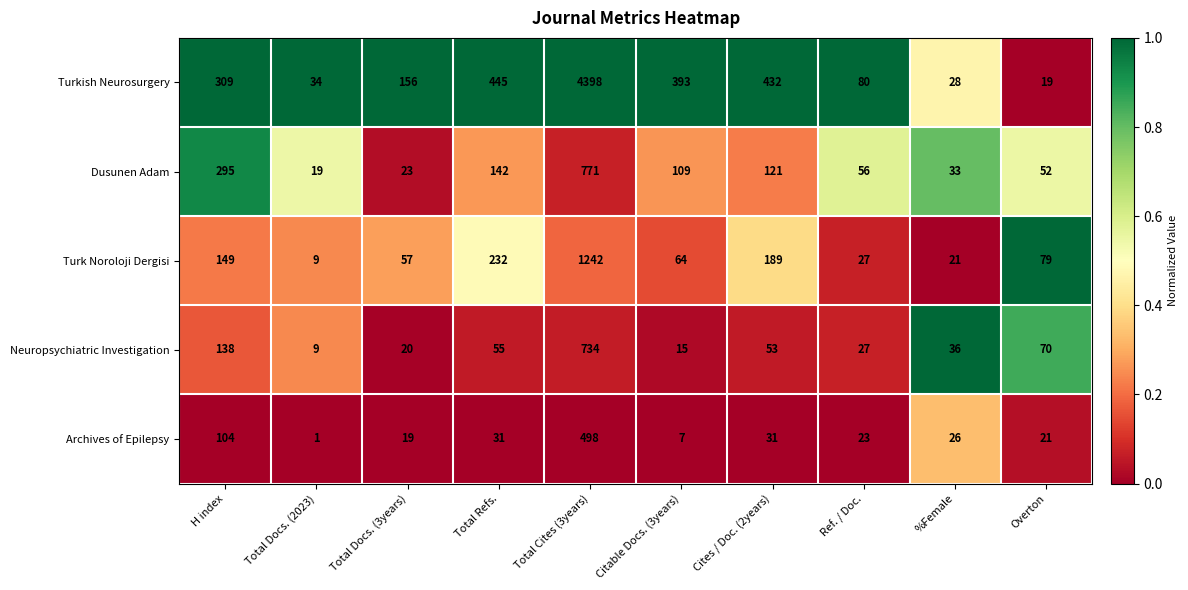

Which series has the largest total across all categories?

Turkish Neurosurgery